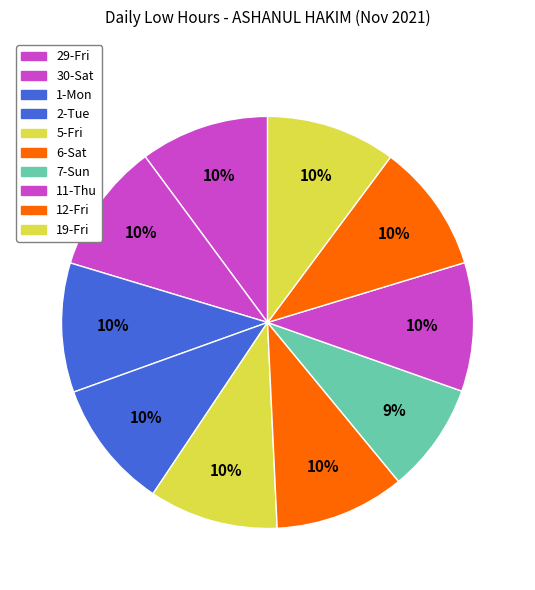

Combined, what portion of the pie is 19-Fri and 2-Tue?

20.3%